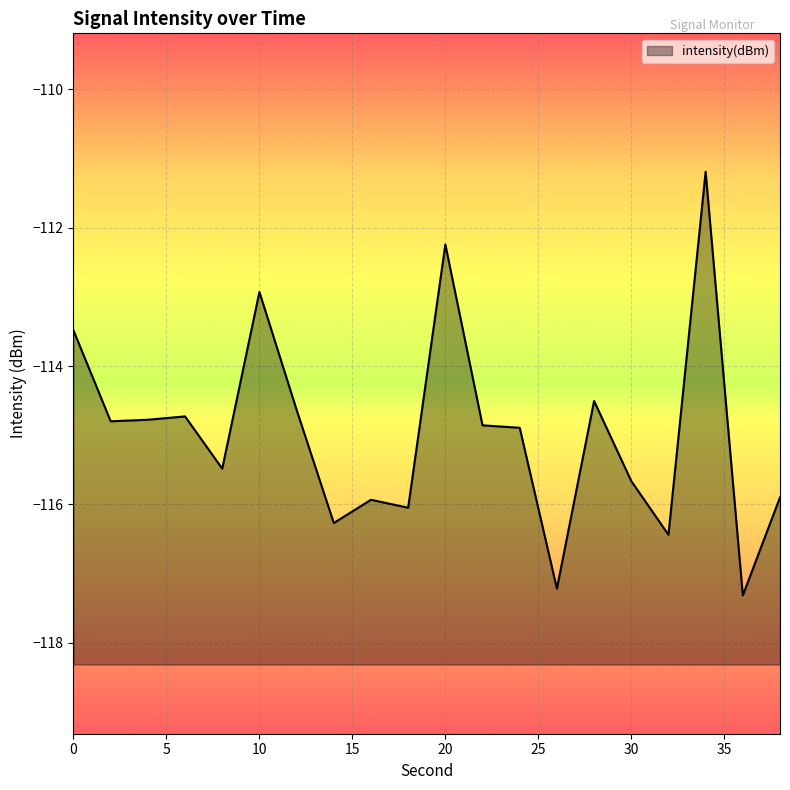

Which category has the lowest value across all series?

36